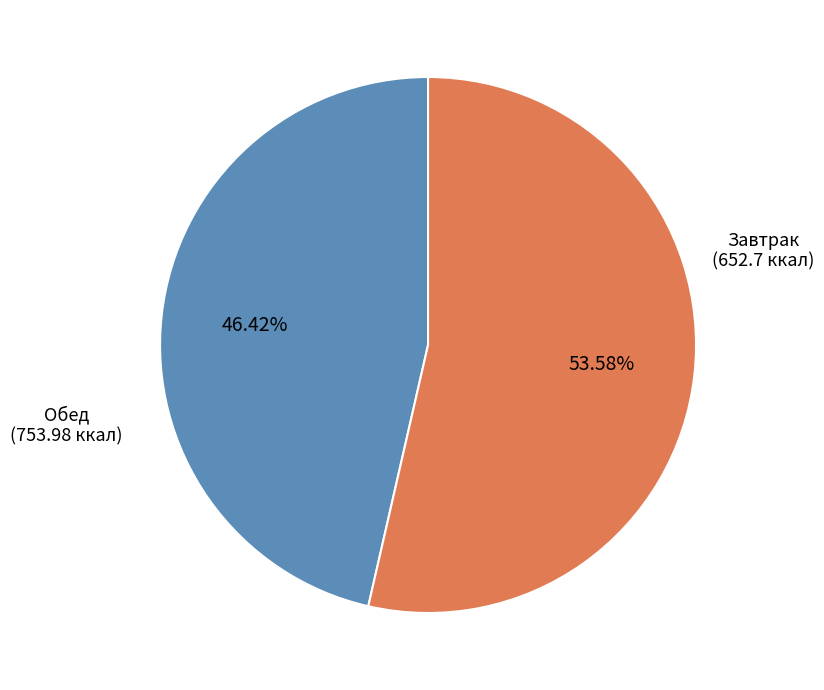

Is there a majority slice in this chart?

Yes